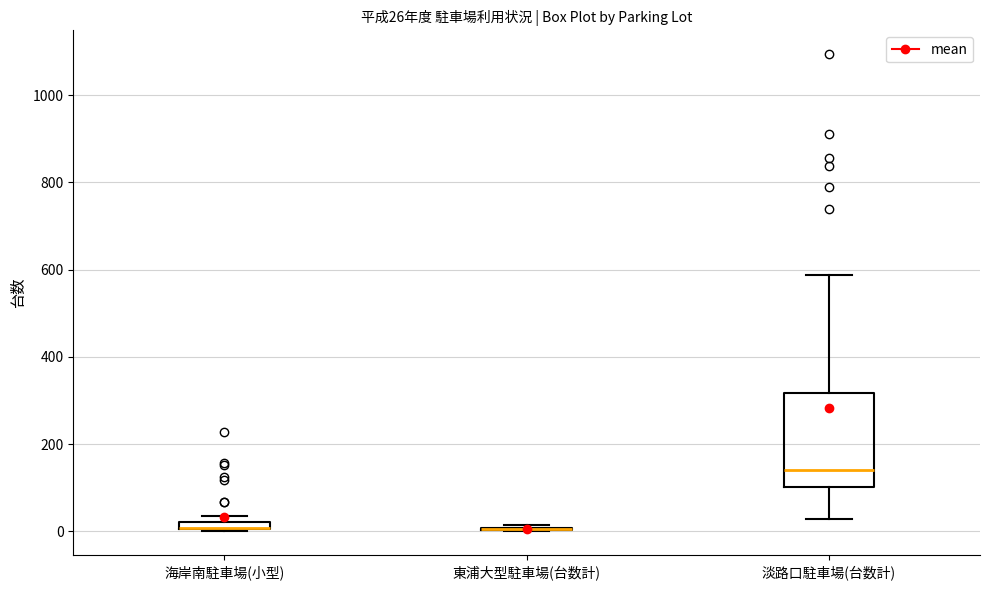

Comparing the boxes themselves (not the whiskers), which one is the tallest?

淡路口駐車場(台数計)